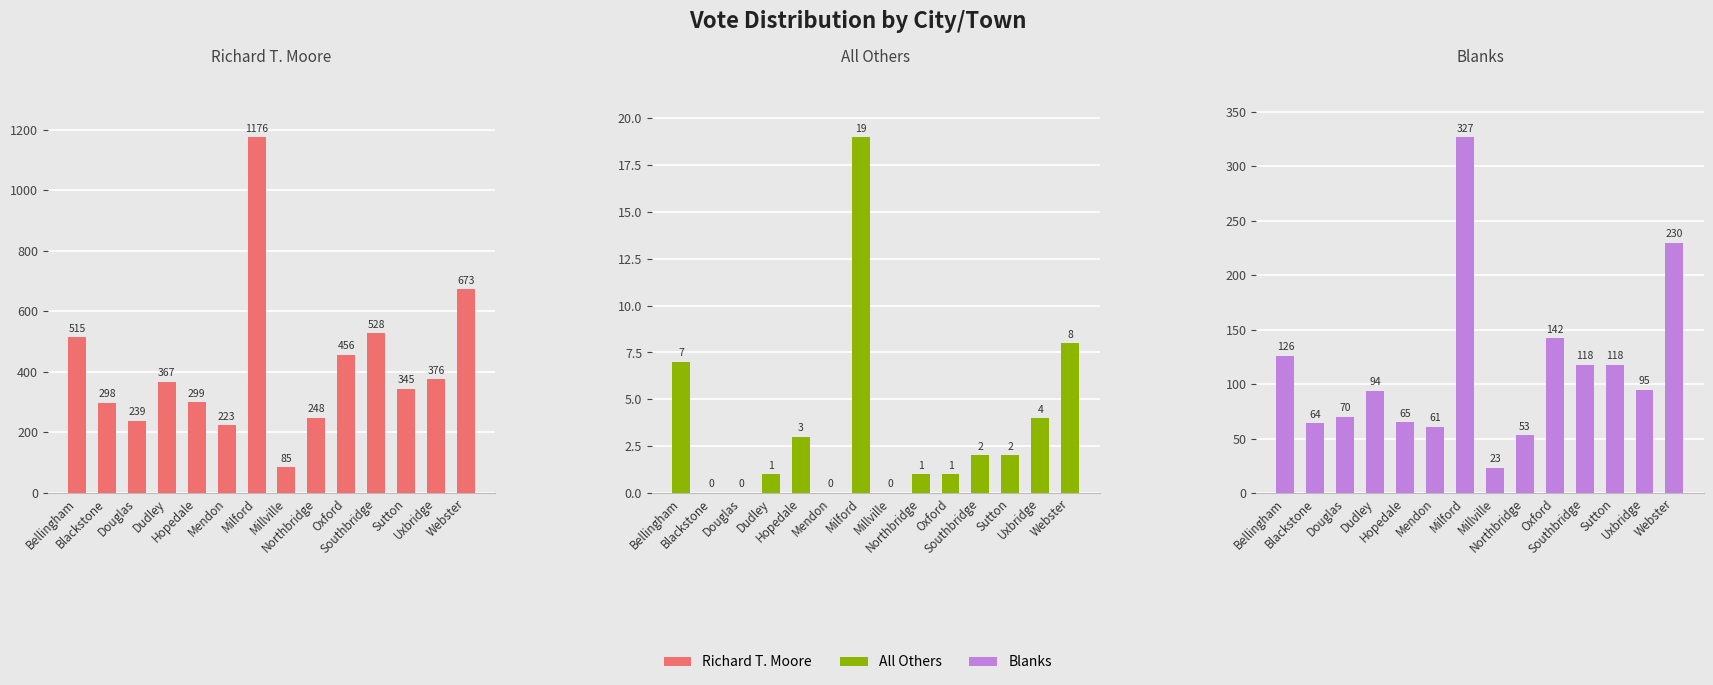

Rank the series by their average value, from lowest to highest.

All Others, Blanks, Richard T. Moore